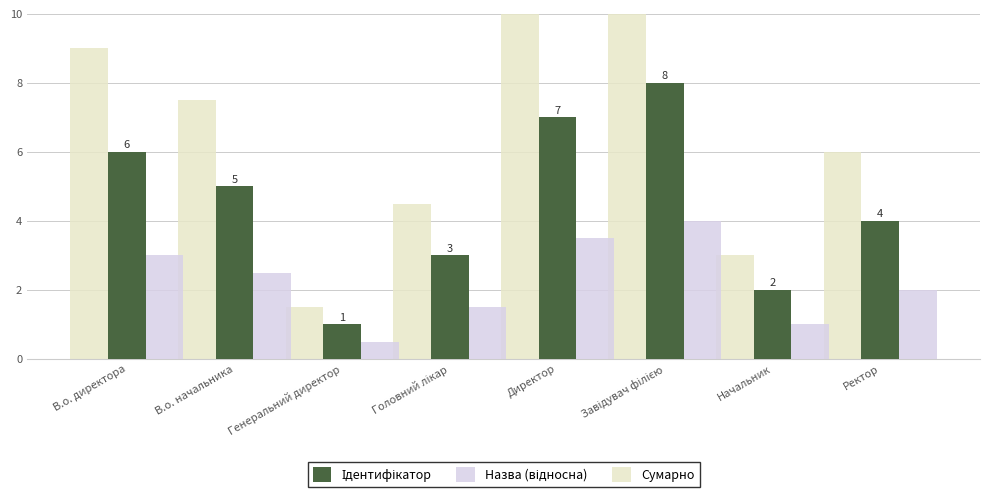

How many groups of bars are there?

8